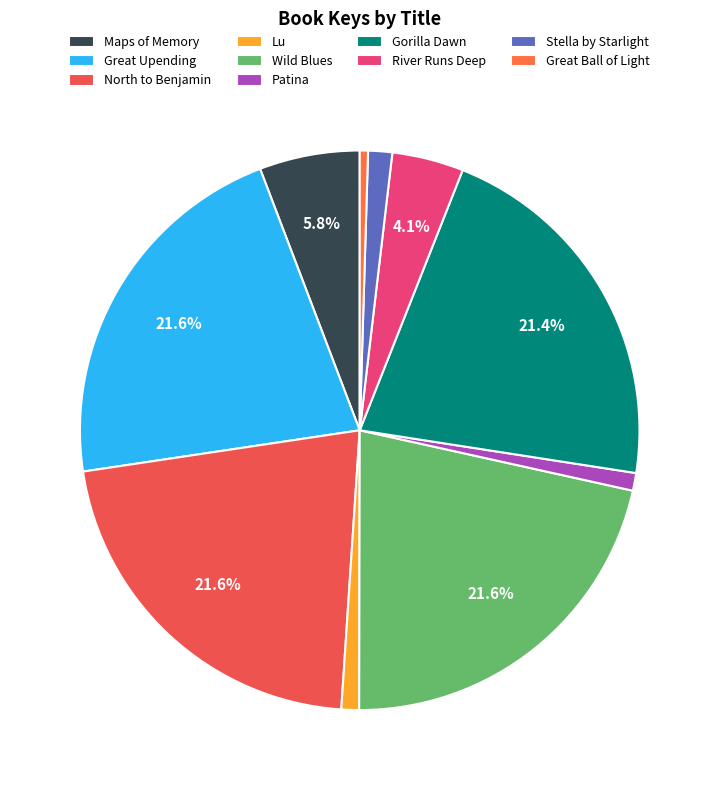

What is the change in value from Gorilla Dawn to Great Ball of Light?

-2058825983